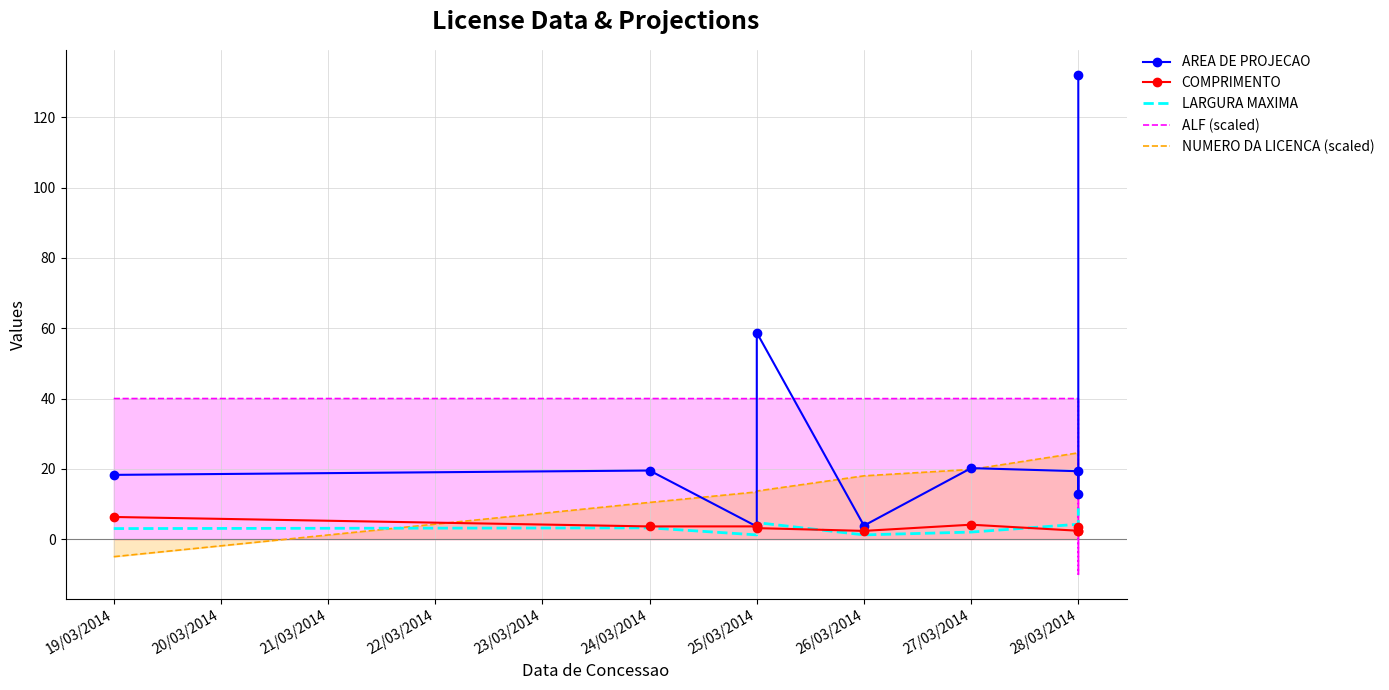

What is the difference between the maximum and minimum values in the AREA DE PROJECAO series?

128.5